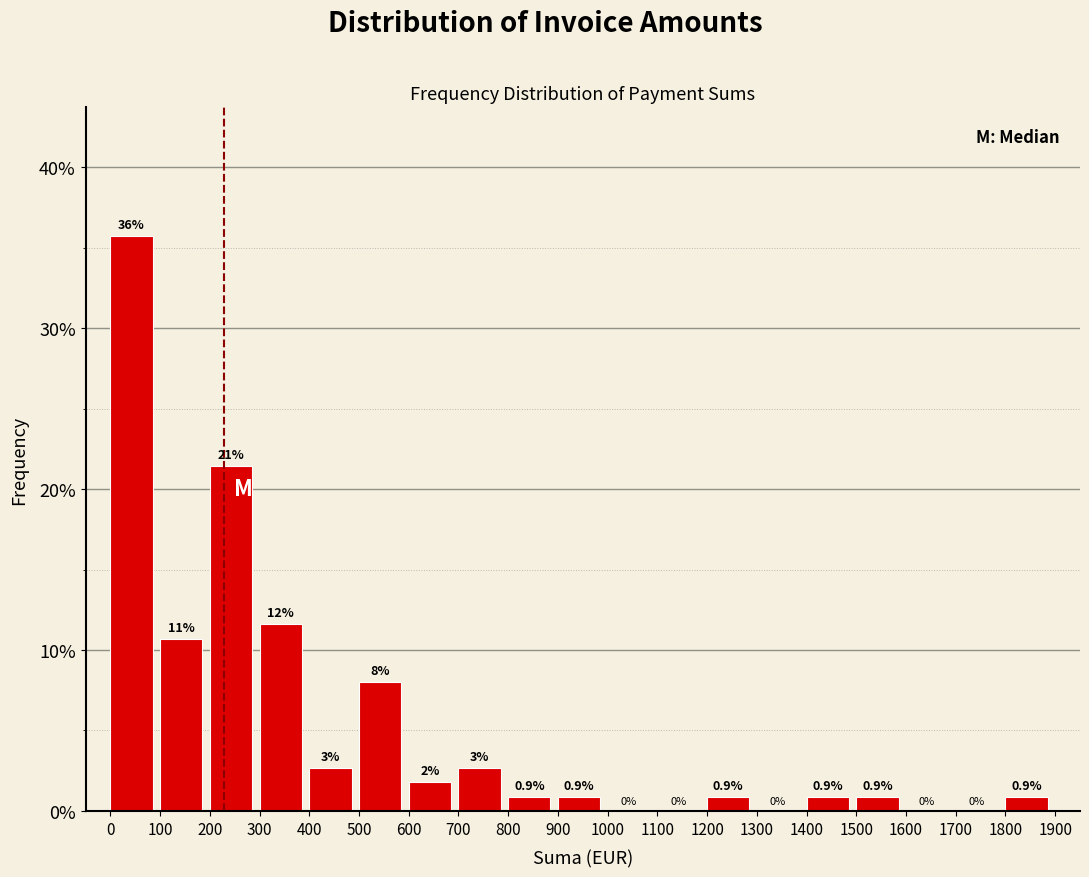

Which range on the x-axis has the tallest bar?

0 to 100